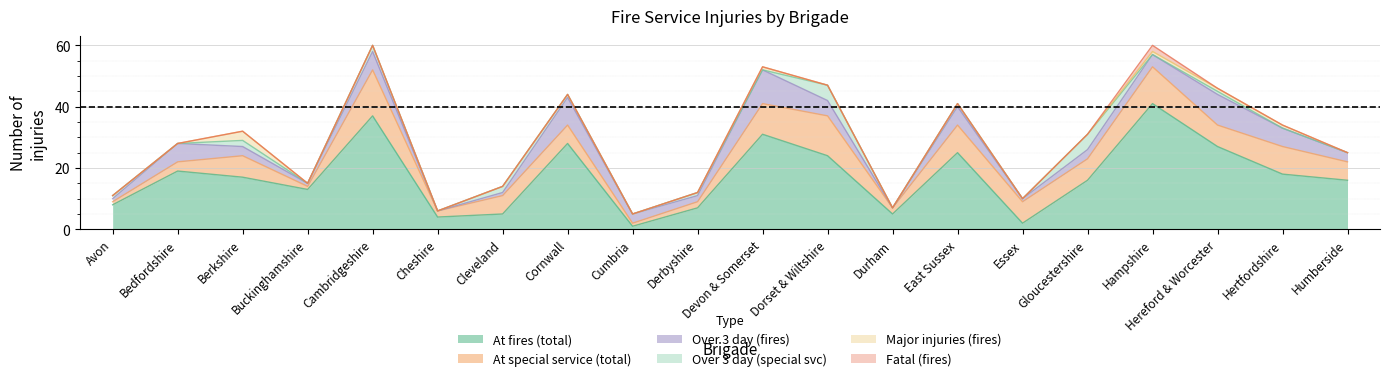

Which series has the largest total across all categories?

At fires (total)